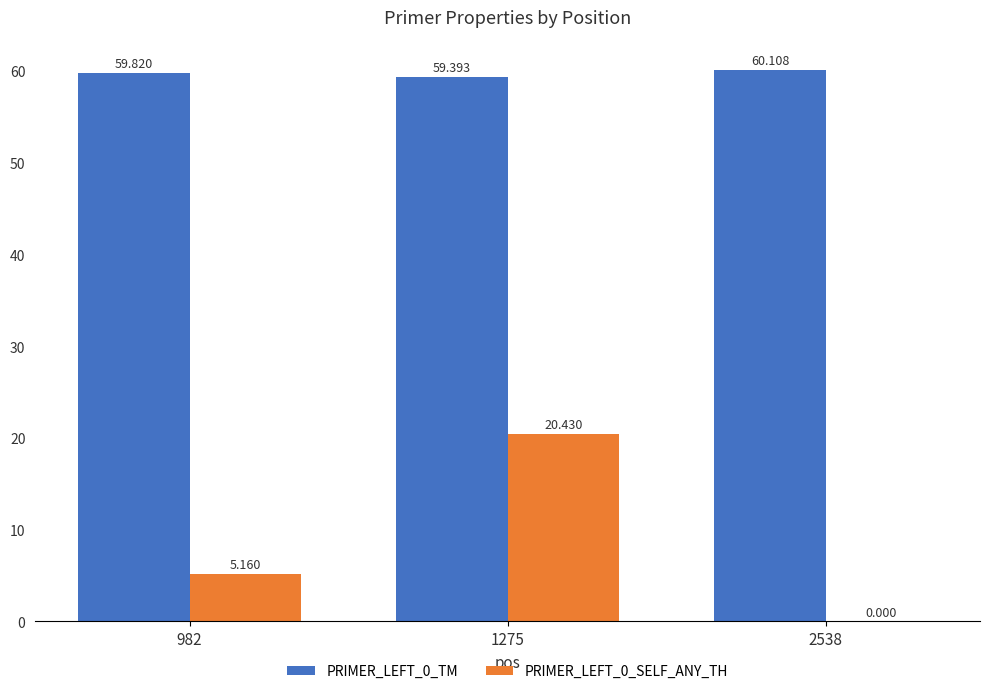

Is the value of PRIMER_LEFT_0_TM at 2538 greater than the value of PRIMER_LEFT_0_SELF_ANY_TH at 2538?

Yes